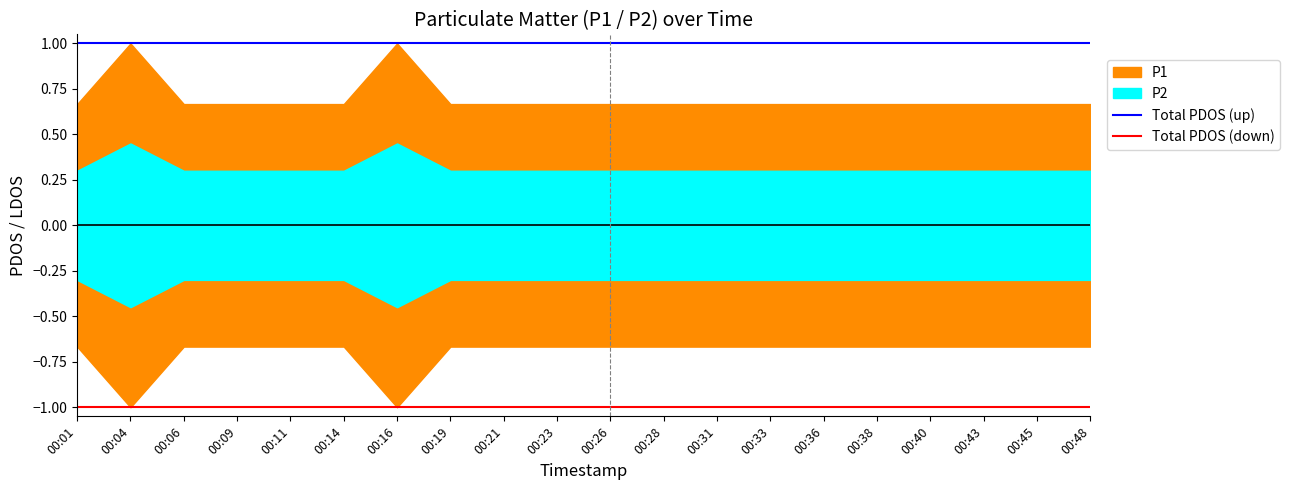

List the labels in order of Total PDOS (down) value, largest first.

00:01, 00:04